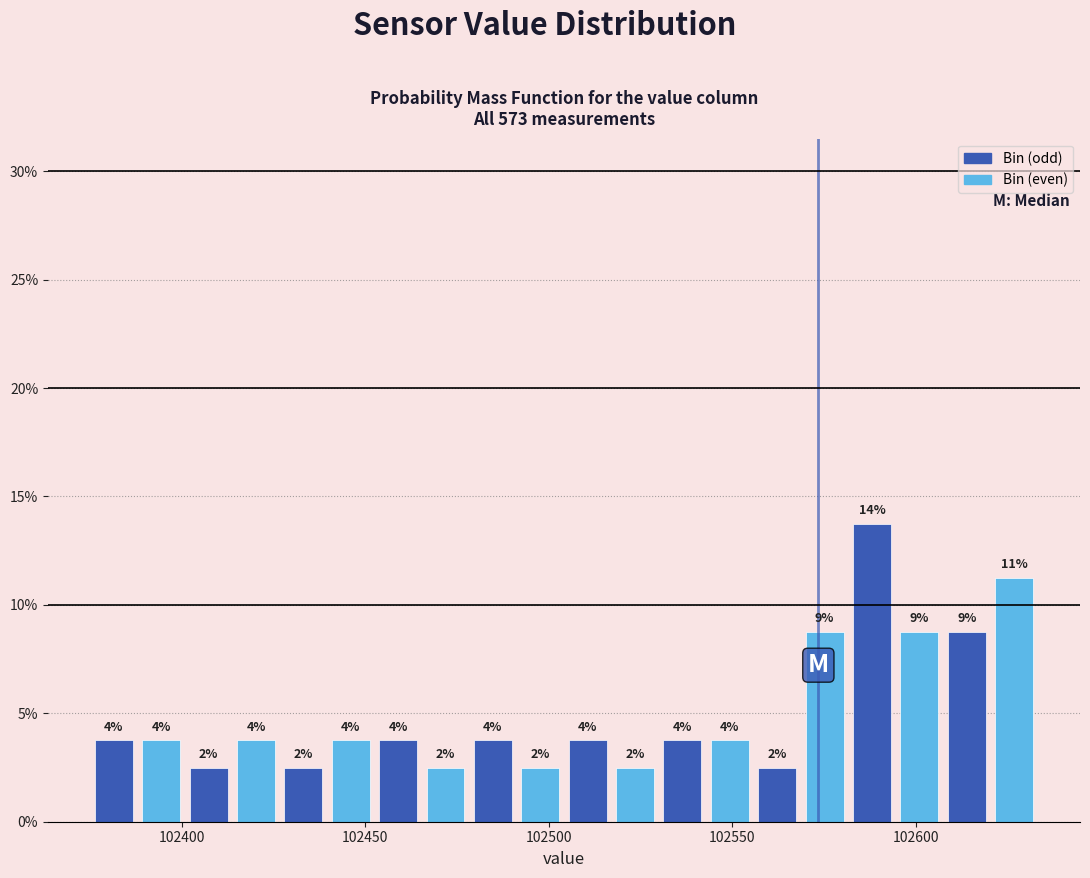

Read against the x-axis, roughly where is the centre of the tallest bar?

102590